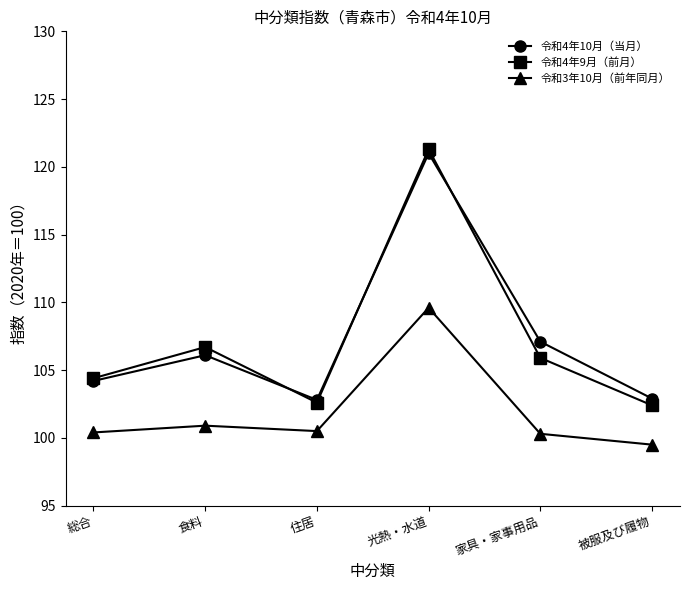

What is the difference between the 令和3年10月（前年同月） values at 総合 and 光熱・水道?

9.2